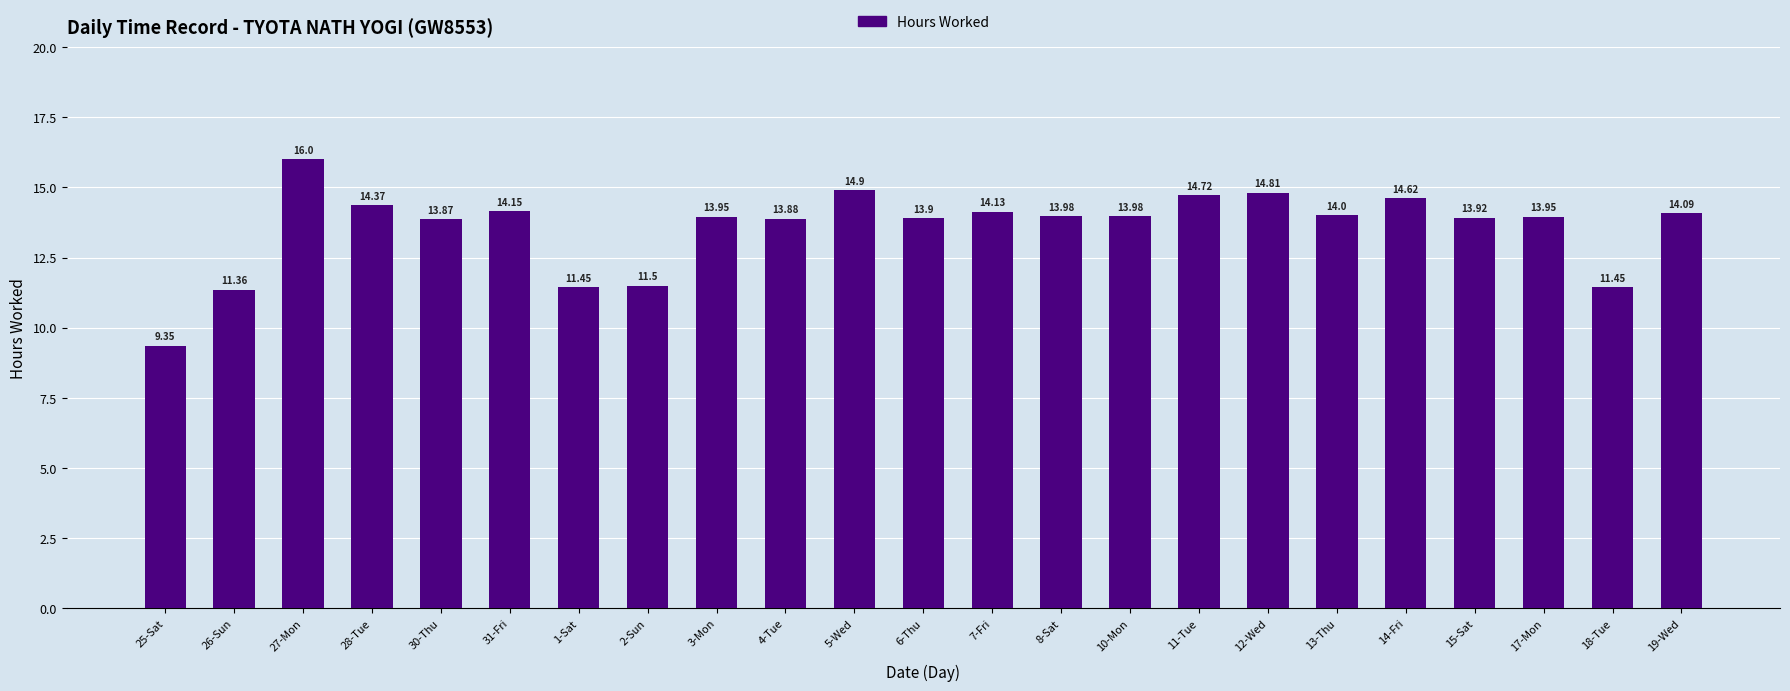

Which has a higher value, 18-Tue or 14-Fri?

14-Fri